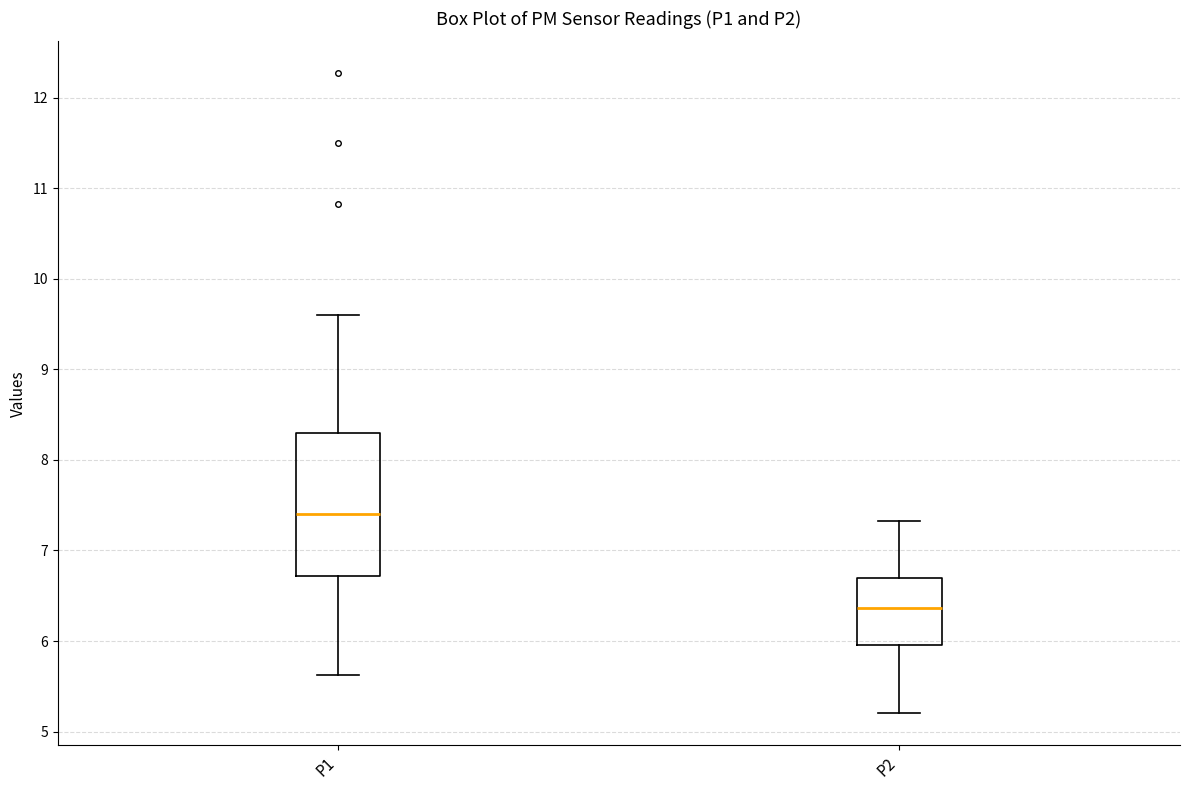

Reading left to right, read every box against the y-axis: the position of its median line, the range the box covers, and the ends of its whiskers. The values are not printed on the chart, so give them approximately, as read against the axis.

P1: median 7.4, box 6.7 to 8.3, whiskers 5.6 to 9.6
P2: median 6.4, box 6.0 to 6.7, whiskers 5.2 to 7.3